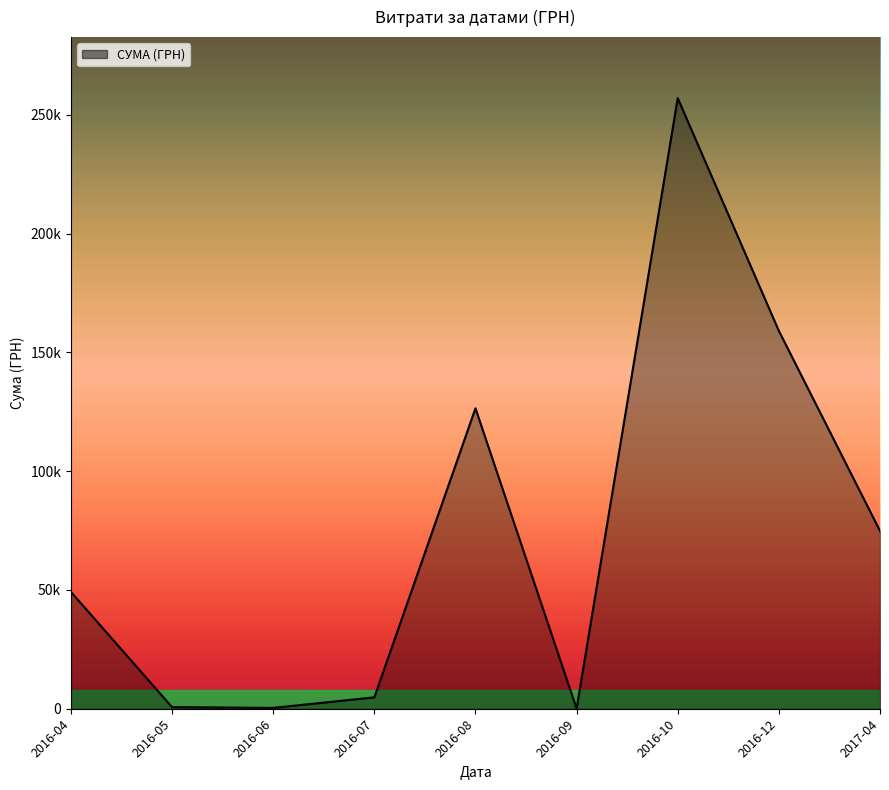

Does the chart have visible grid lines?

No